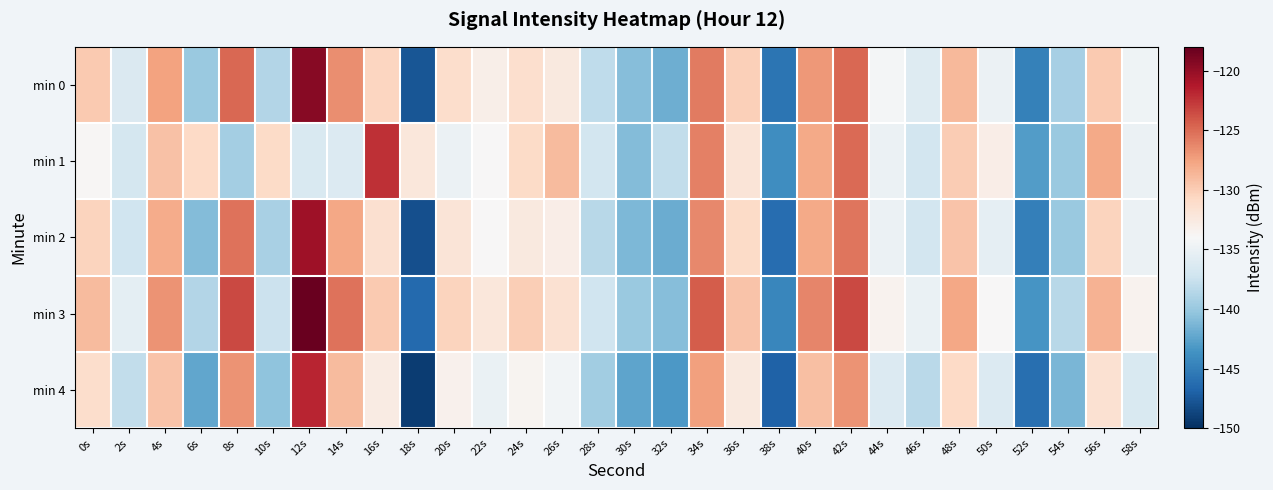

What is the difference between the highest and lowest values at 6s?

11.5